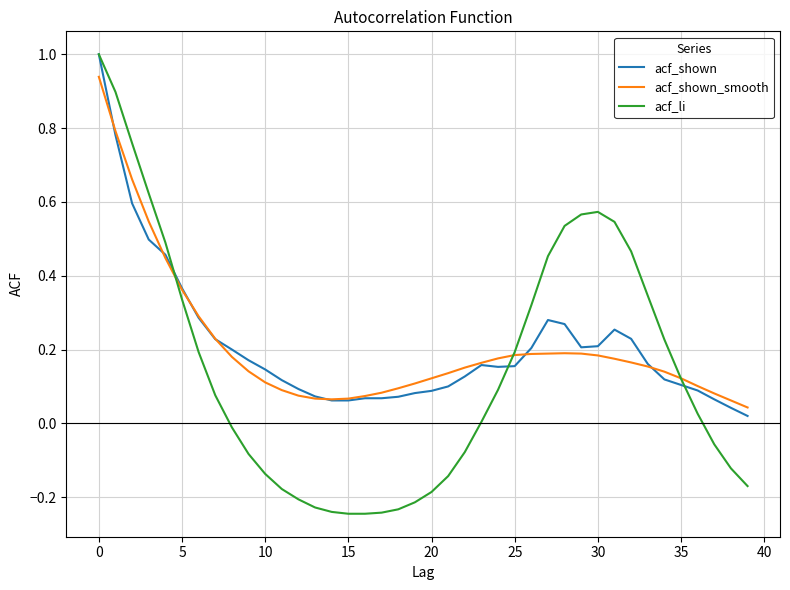

Which series has the widest spread of values?

acf_li